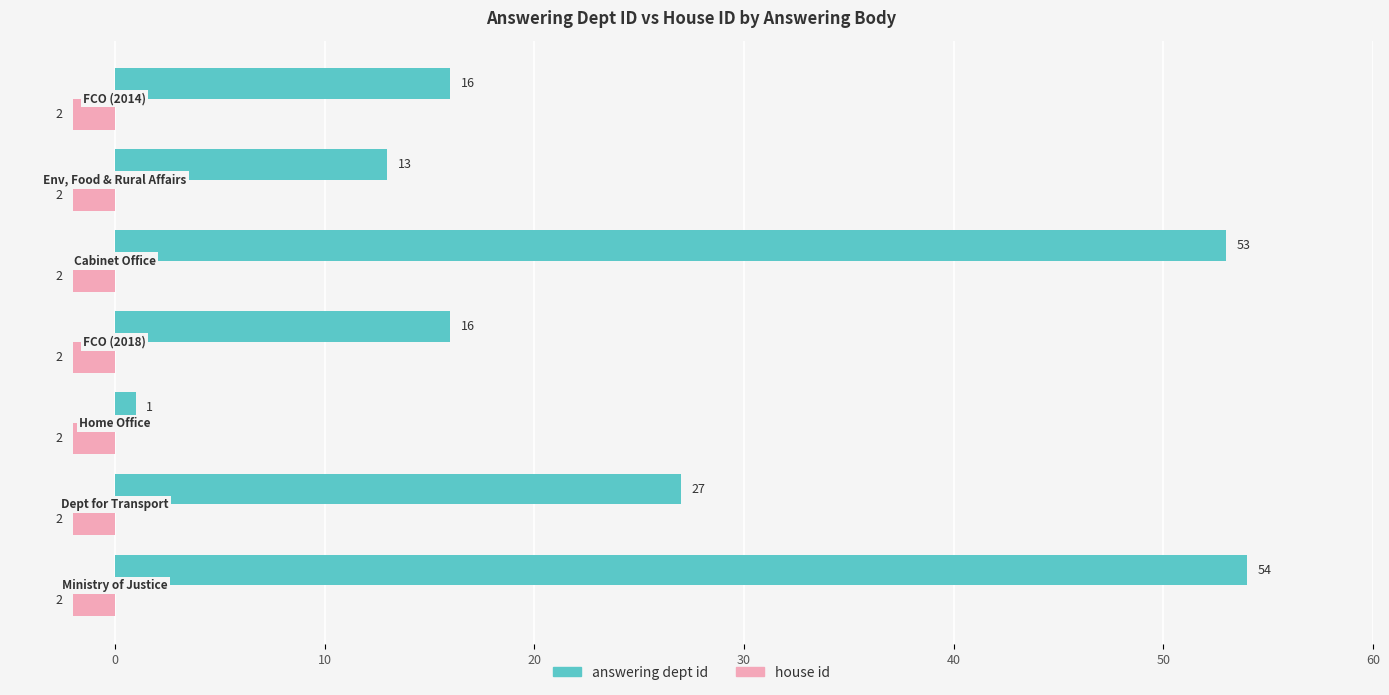

Which series has the widest spread of values?

answering dept id